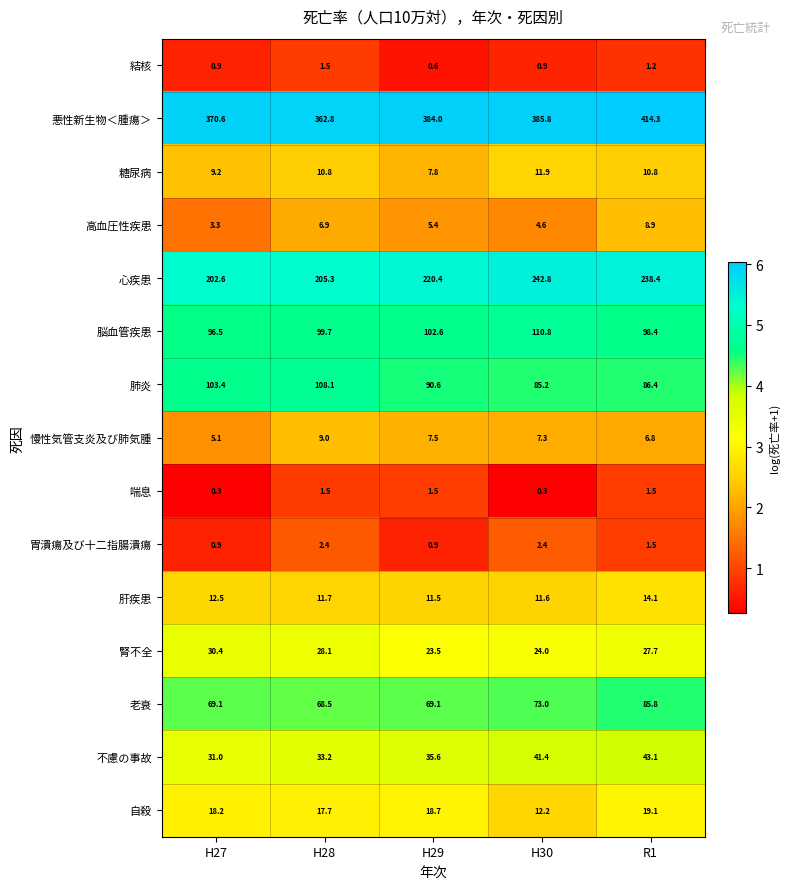

Read the 胃潰瘍及び十二指腸潰瘍 value at H27.

0.9